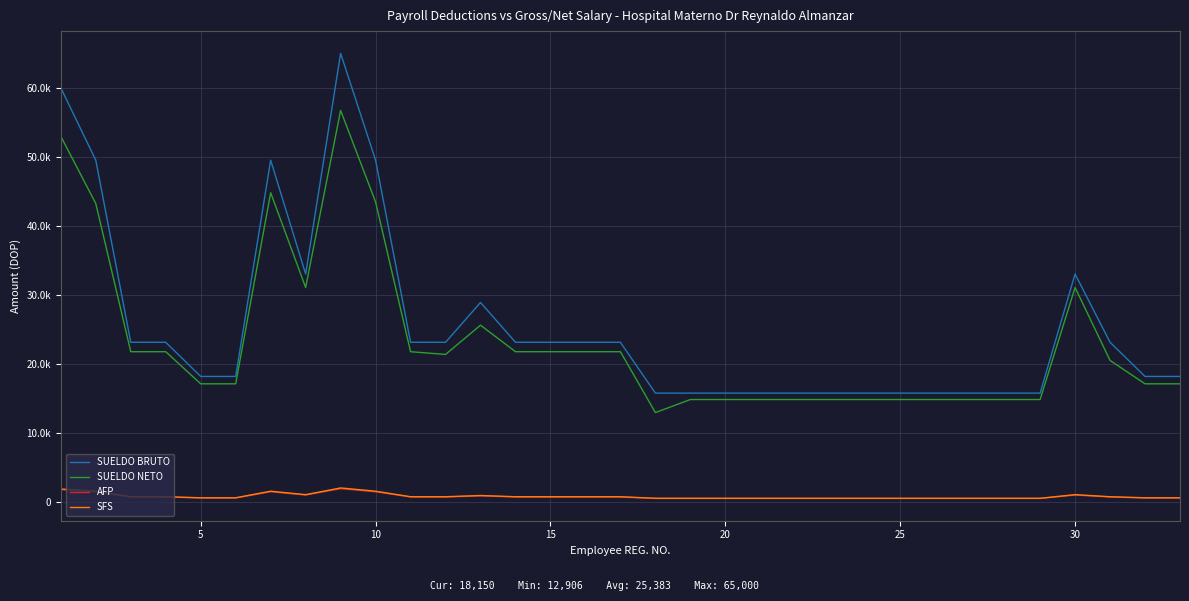

What is the value of the AFP point at the 19th from the left?

451.5